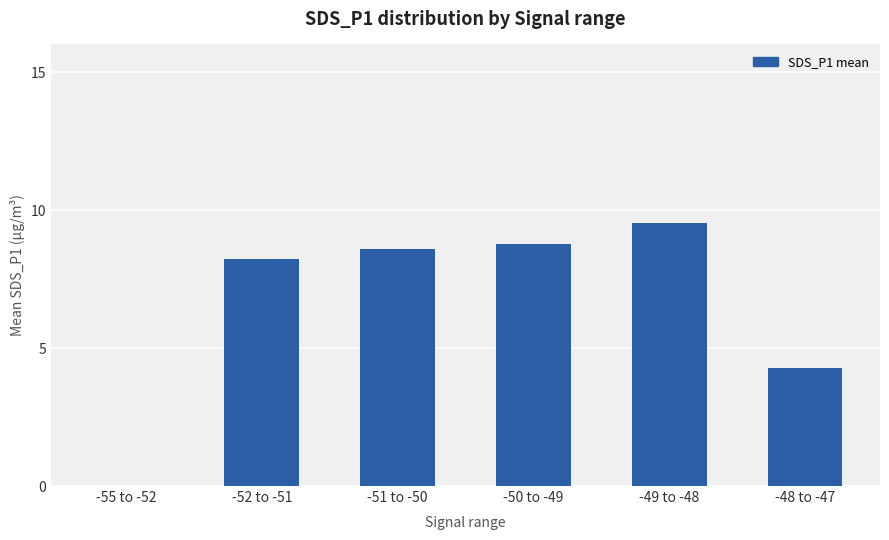

How many series are shown in this chart?

1